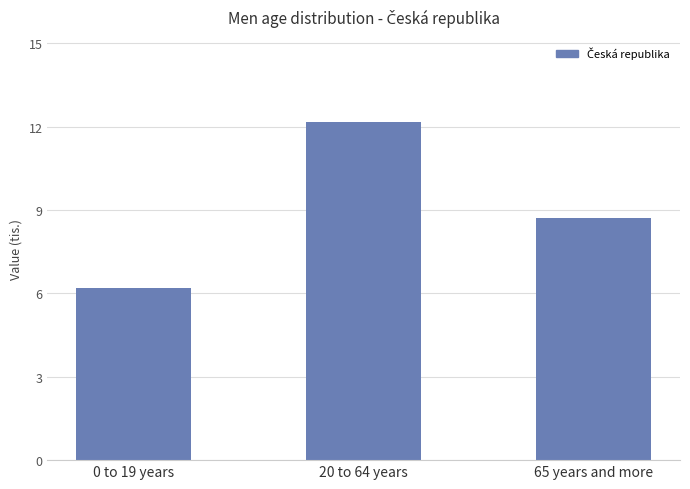

Which has a higher value, 65 years and more or 0 to 19 years?

65 years and more